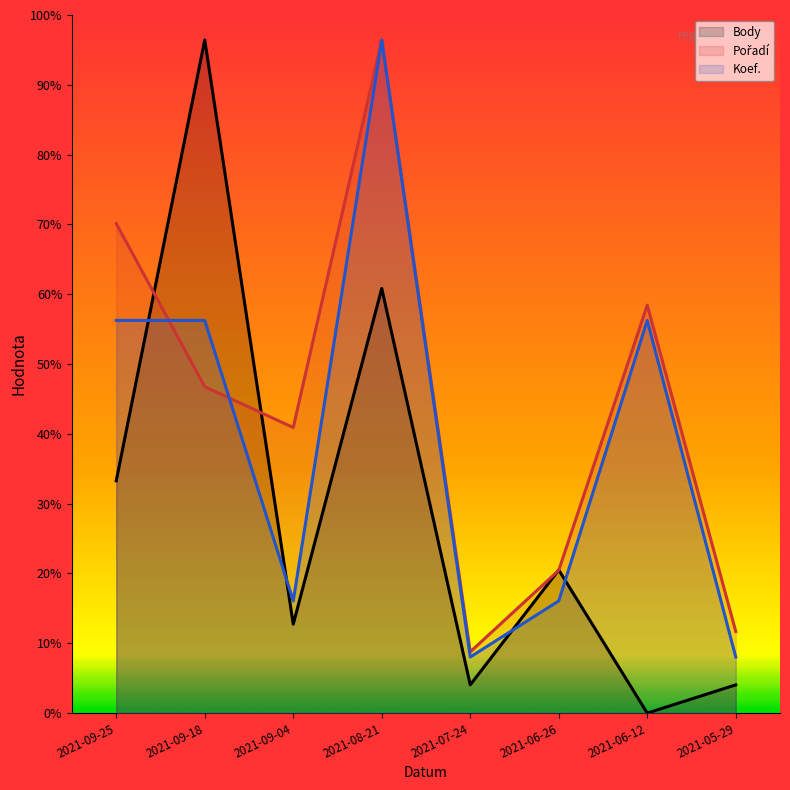

Rank the series by their average value, from highest to lowest.

Pořadí (line), Koef. (line), Body (line)